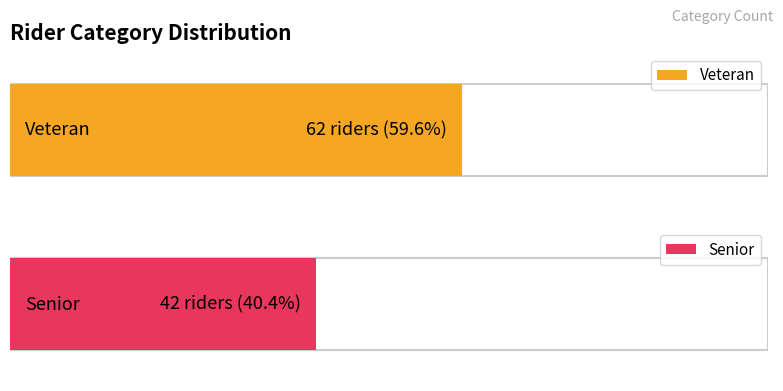

What is the change in value from Veteran to Senior?

-20